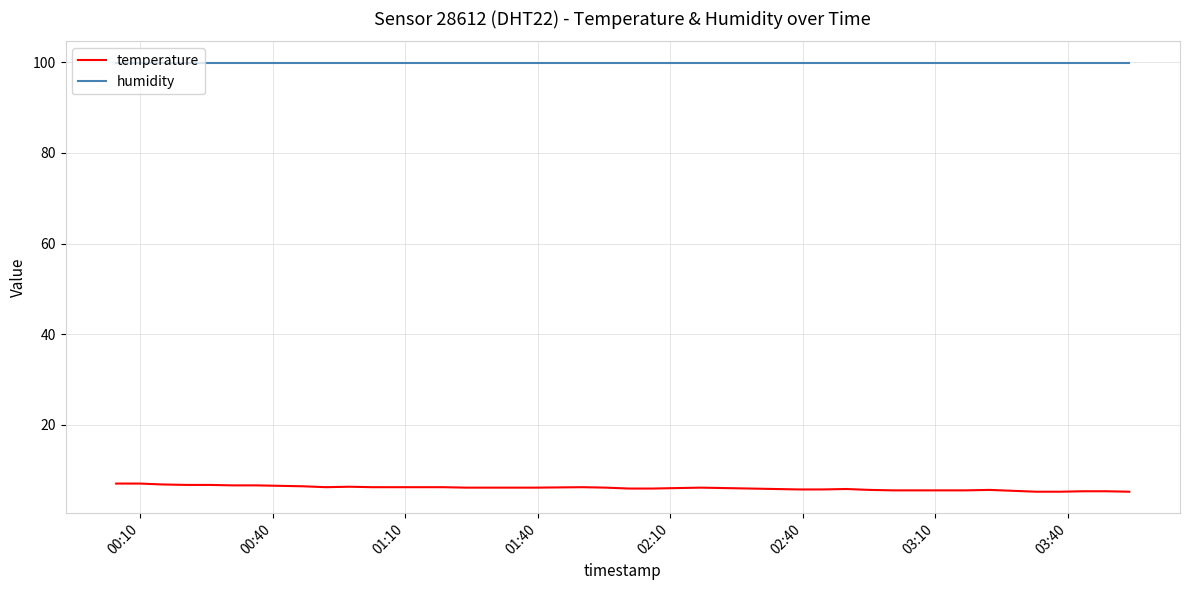

How many lines are shown in the chart?

2